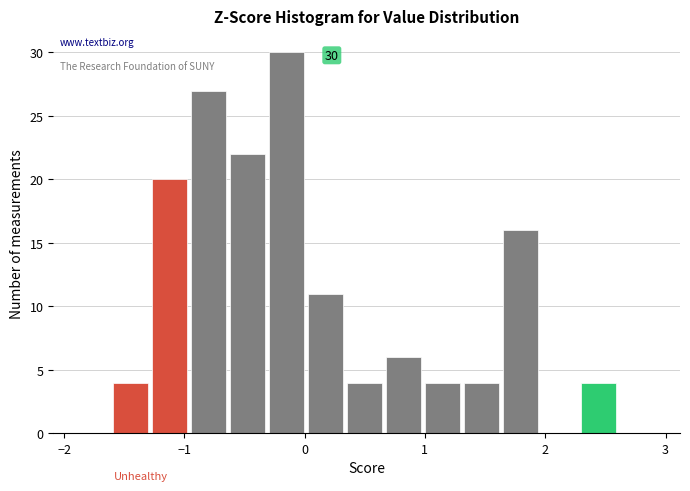

Read against the x-axis, roughly where is the centre of the tallest bar?

-0.1